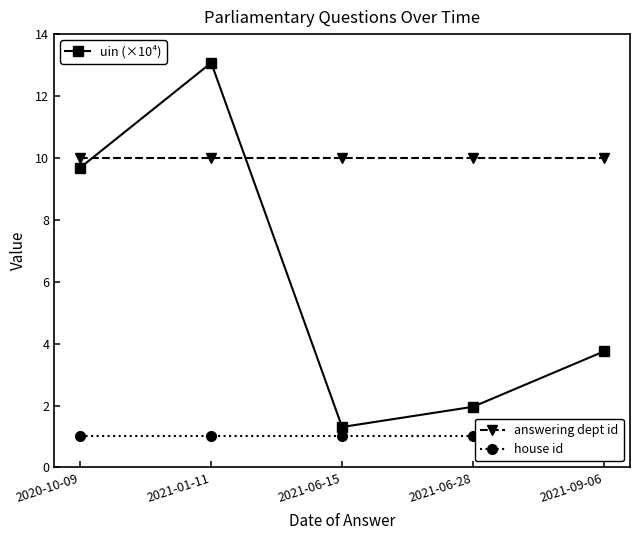

Which has a higher value, 2020-10-09 or 2021-06-15?

2020-10-09